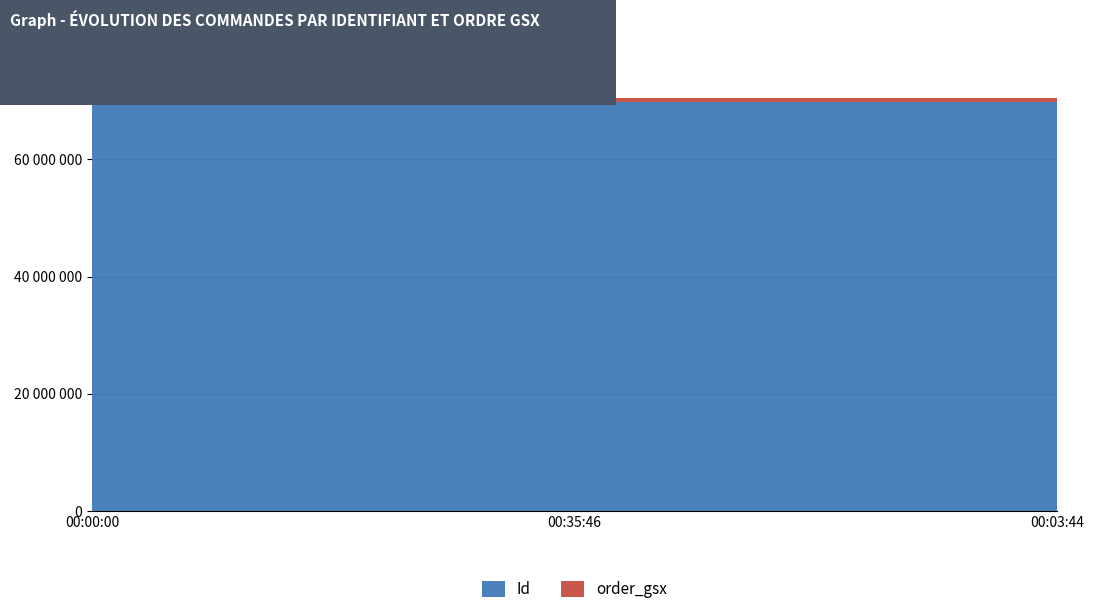

Reading right to left, extract all data points from this chart.

Id: 2025-10-09 00:03:44=69856968	2025-10-09 00:35:46=69856967	2025-10-09 00:00:00=69856966
order_gsx: 2025-10-09 00:03:44=594724	2025-10-09 00:35:46=594724	2025-10-09 00:00:00=594724